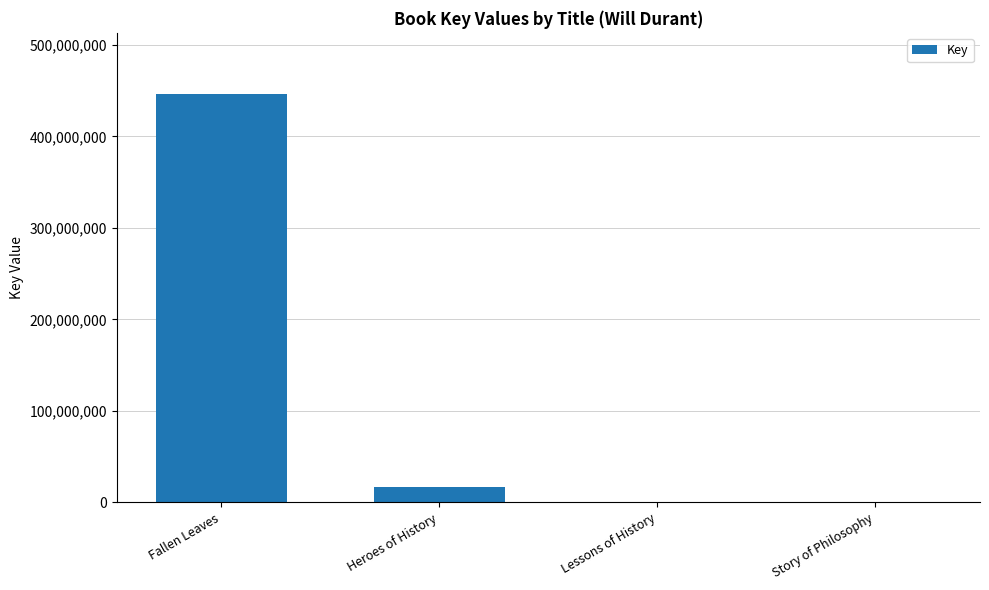

The chart shows a value of 6890 at Lessons of History. True or false?

True